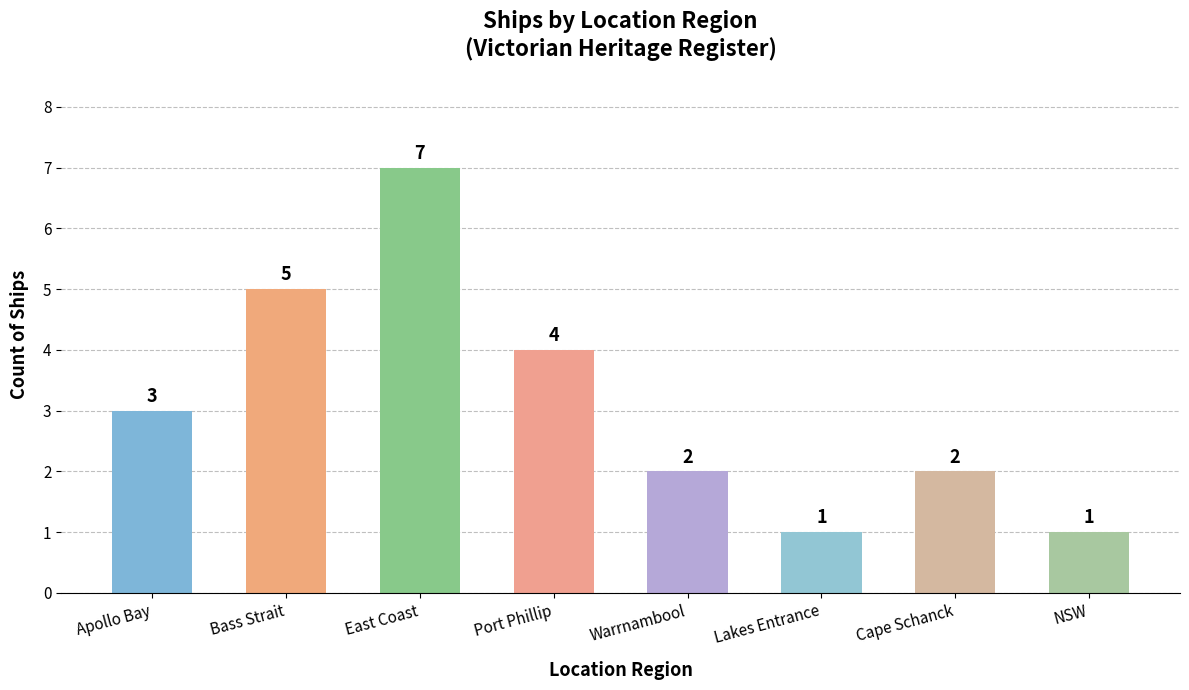

What is the difference between the second highest and second lowest values?

4